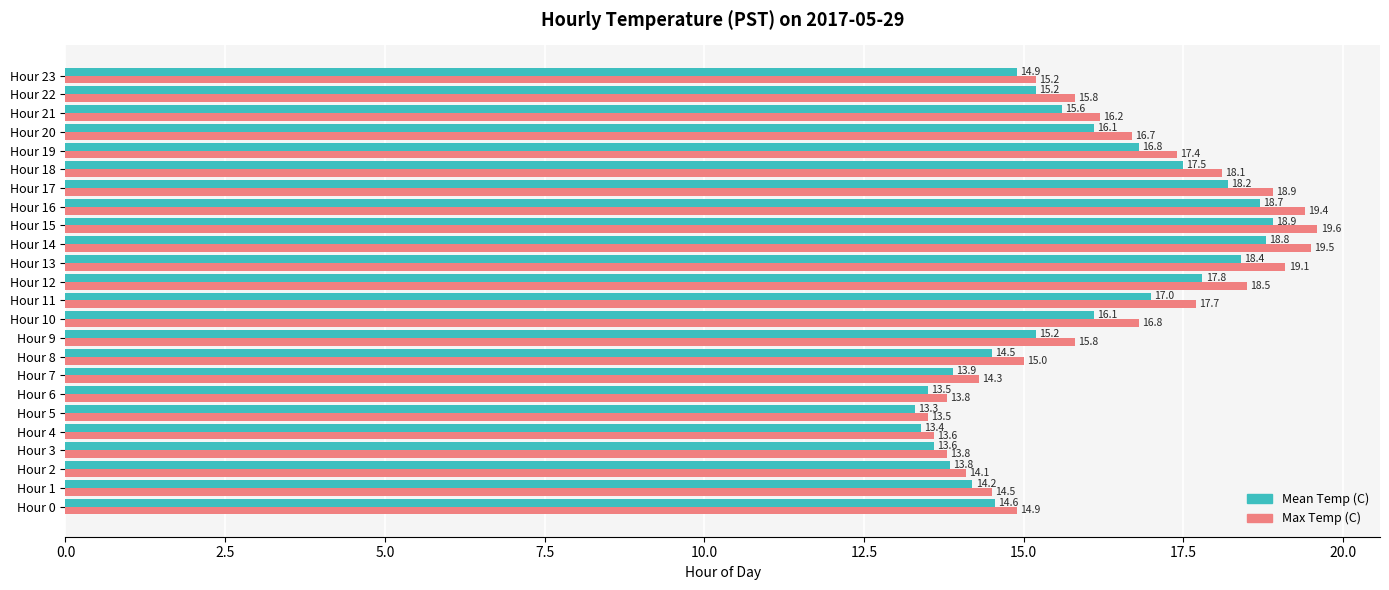

The value of Mean Temp (C) at Hour 8 is 3.3. True or false?

False